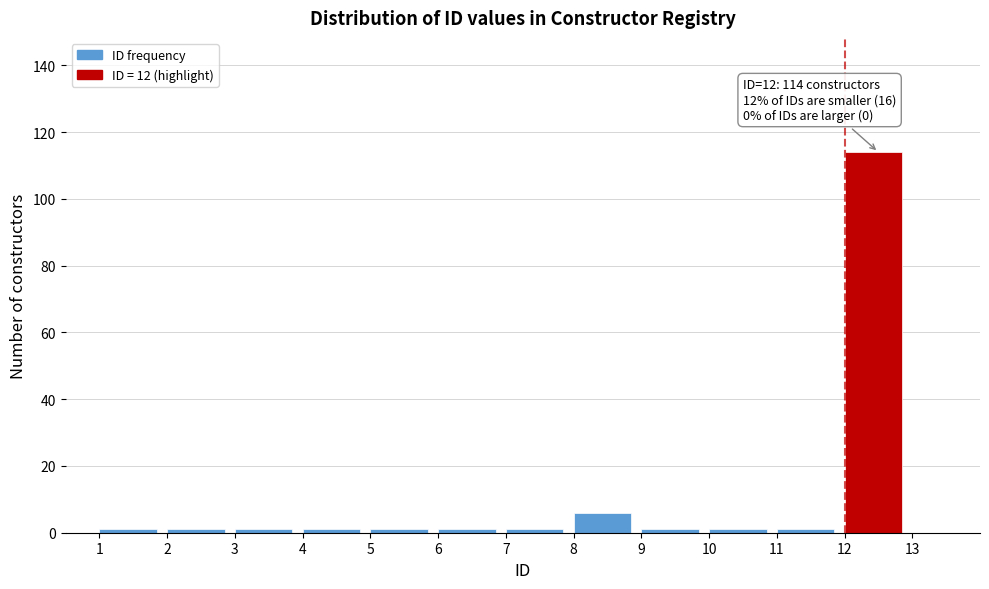

Which range on the x-axis has the tallest bar?

12 to 13